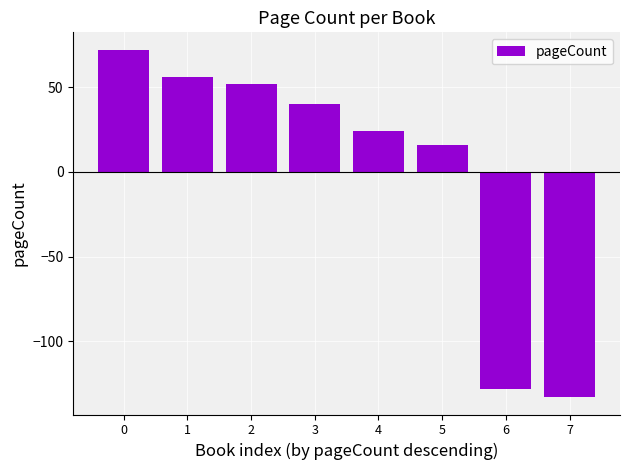

Is it true that the value at 4 is 24.1?

True